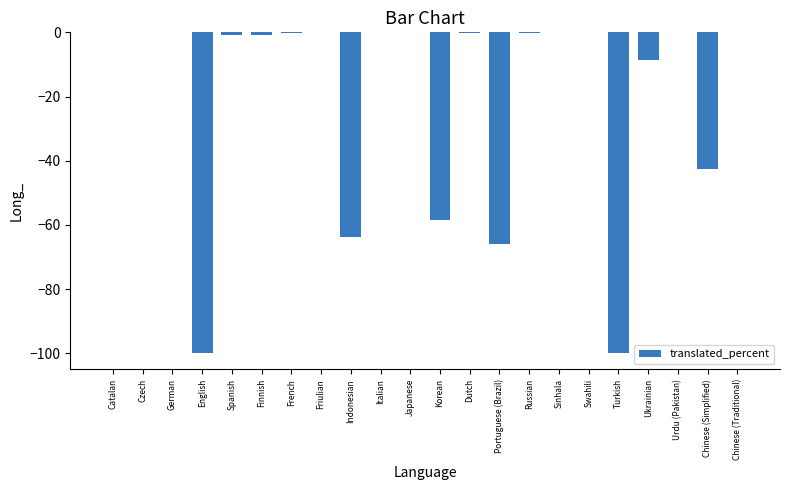

How many series are shown in this chart?

1